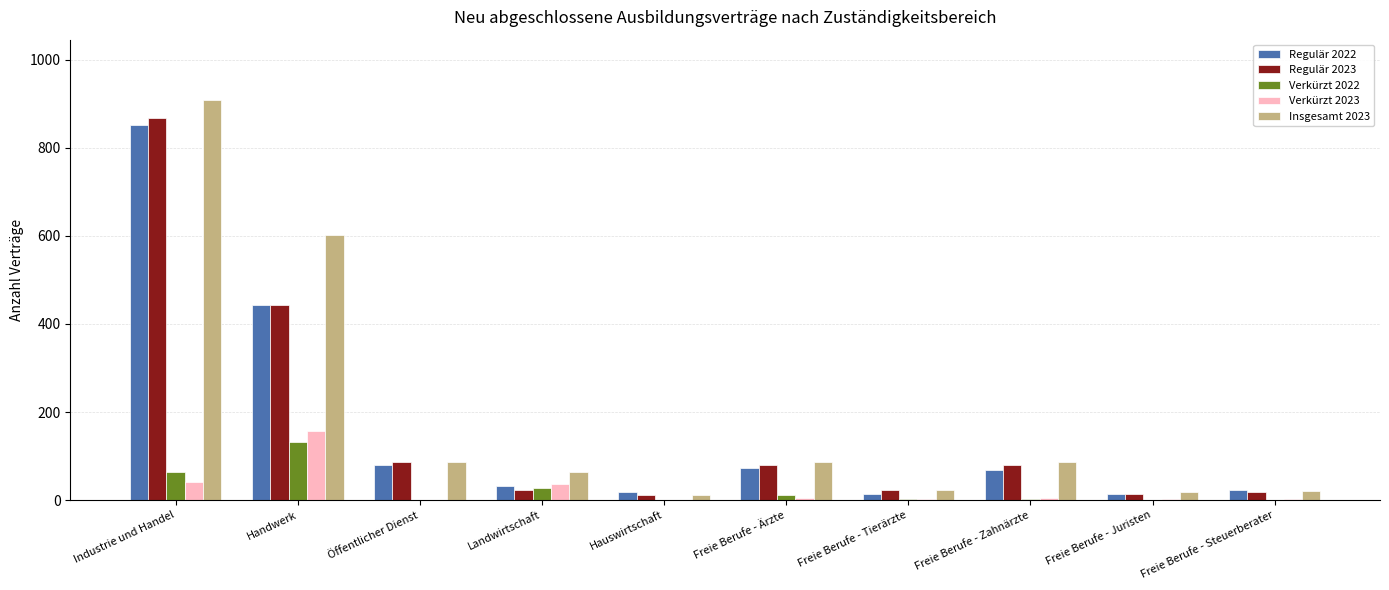

Is it true that Verkürzt 2022 equals 16 at Industrie und Handel?

False